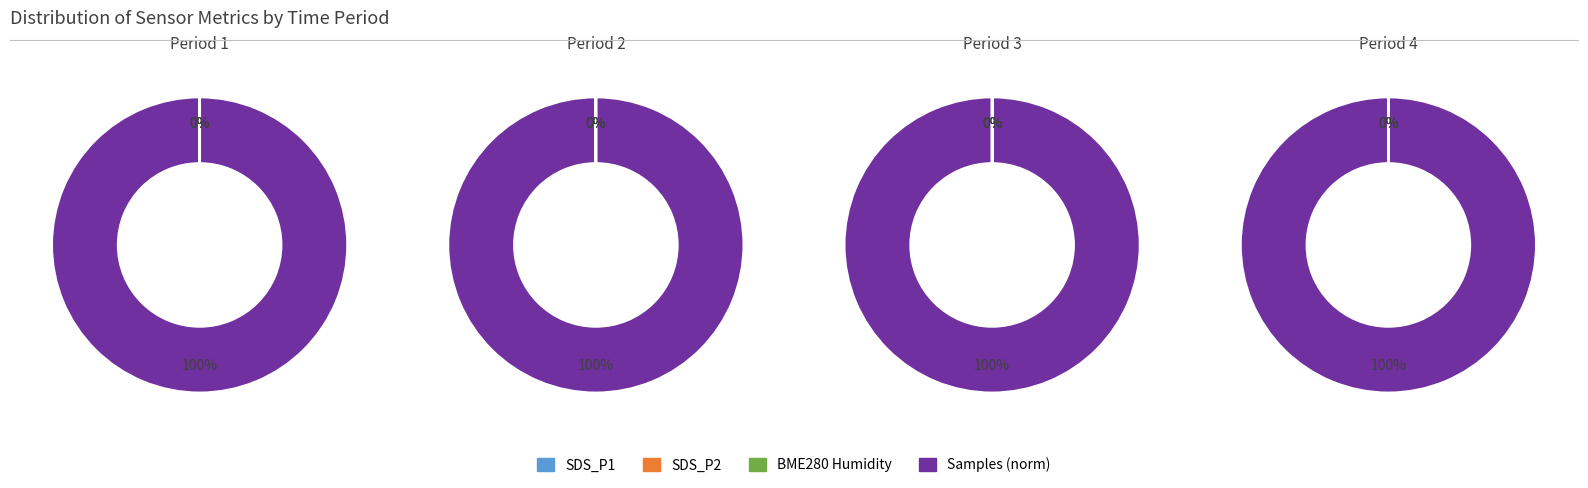

Do 5 and 1 together represent more than half of the pie?

No